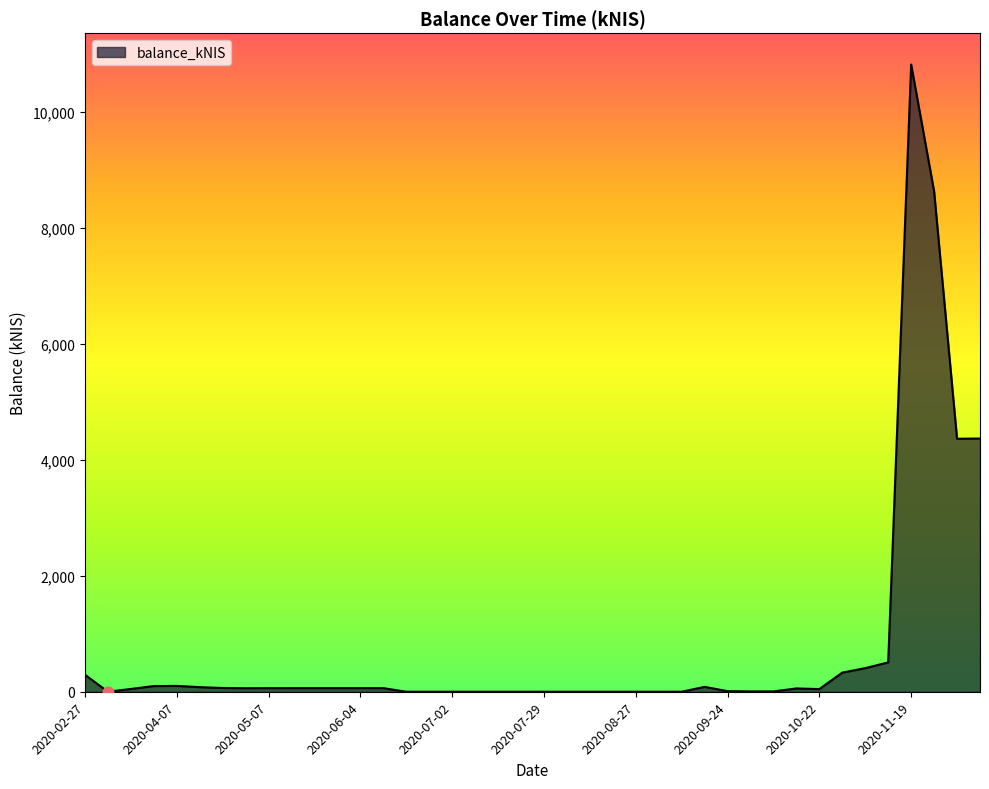

What is the greatest value displayed?

10816.1